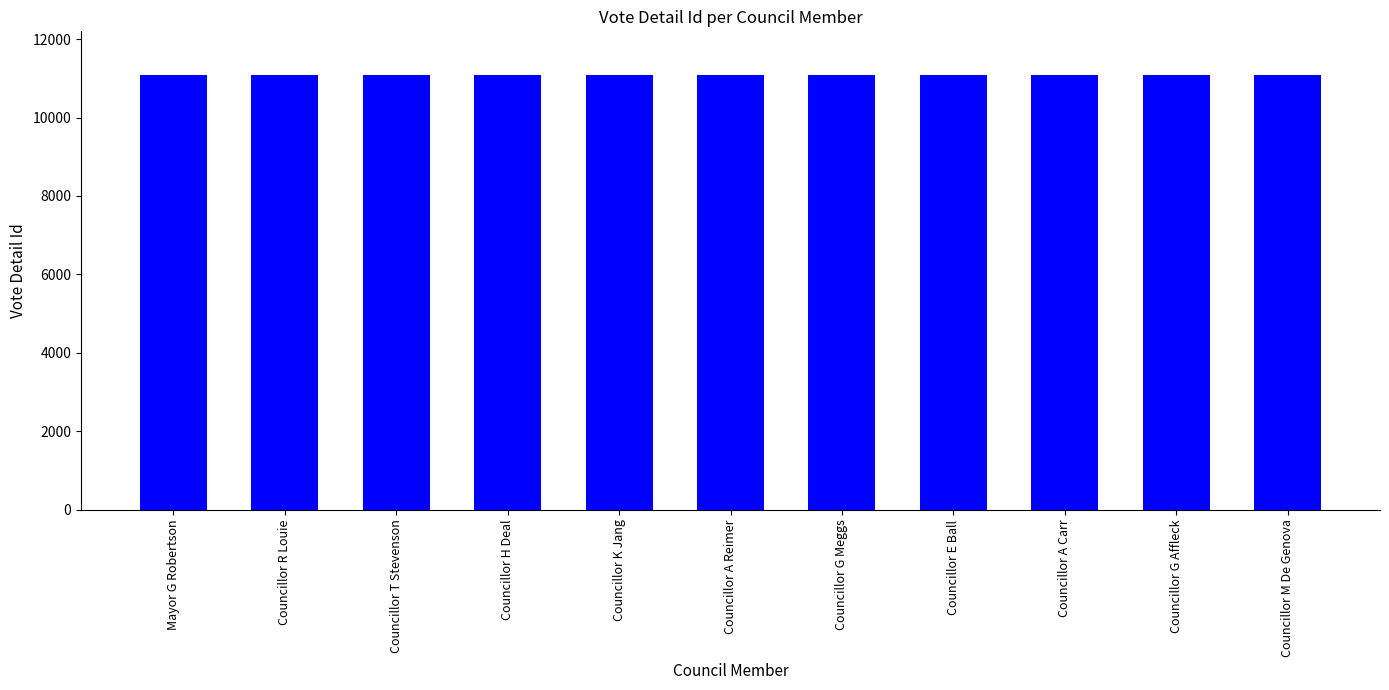

What is the minimum value shown in the chart?

11078